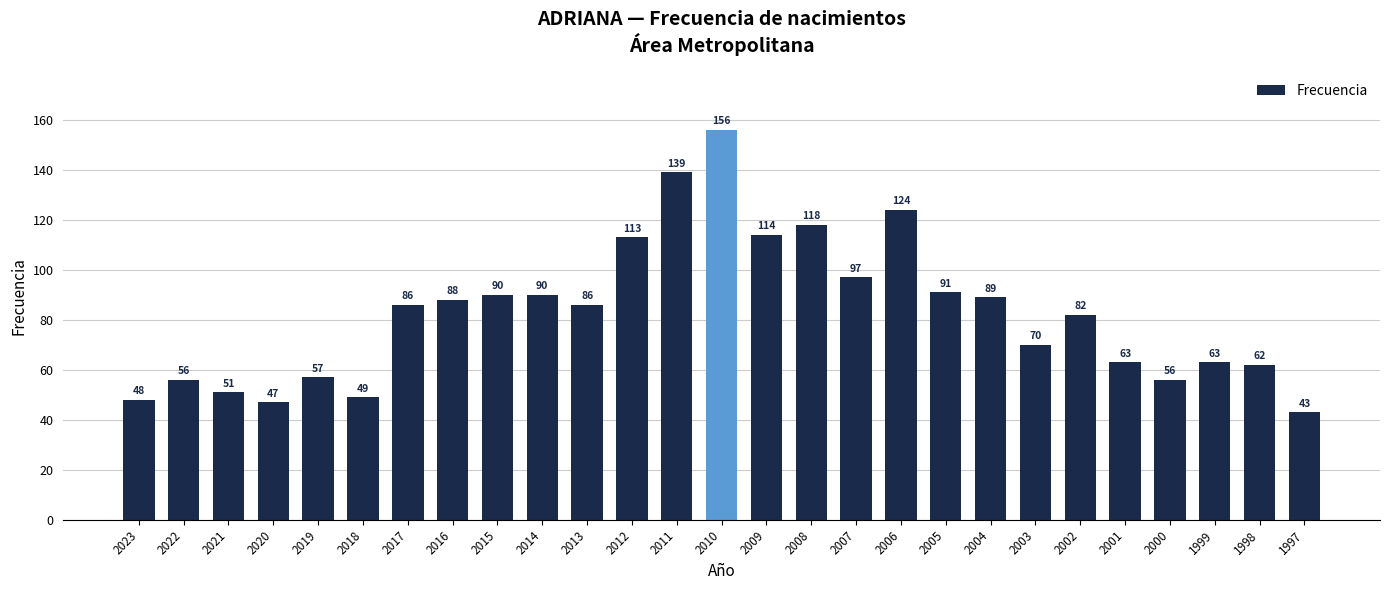

What is the value of the 25th bar from the left?

63